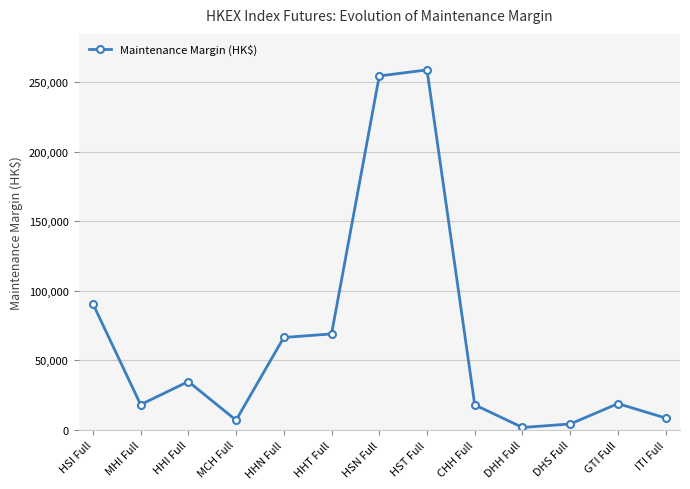

What is the average value?

65429